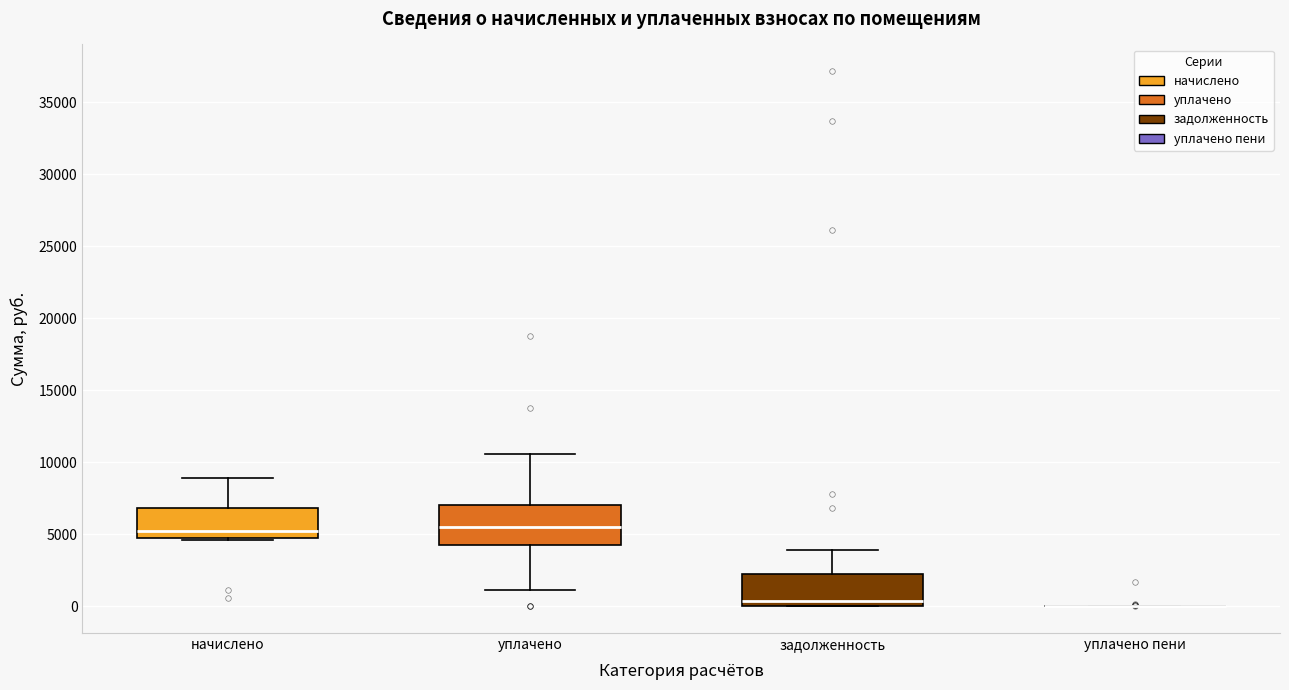

Where is the upper edge of the box for задолженность on the y-axis? The values are not printed on the chart, so give them approximately, as read against the axis.

2500